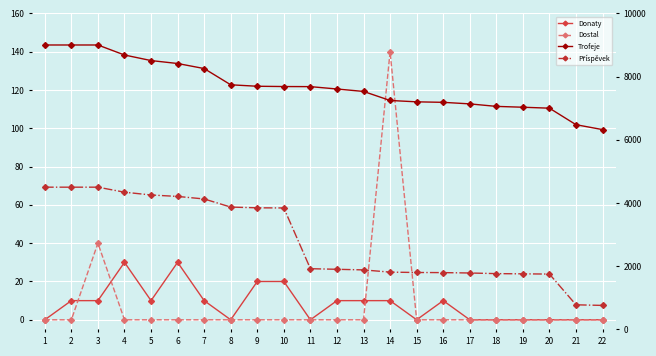

How many values in the Příspěvek series exceed 1920?

10